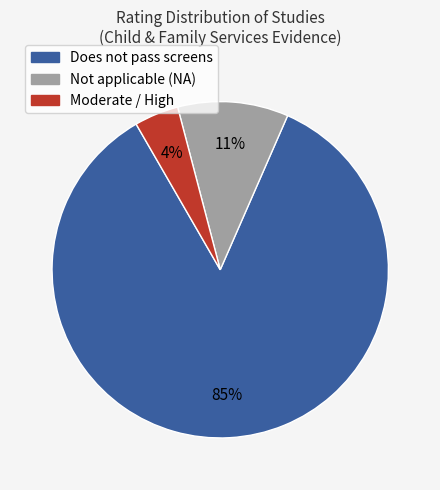

How many segments does this pie chart have?

3